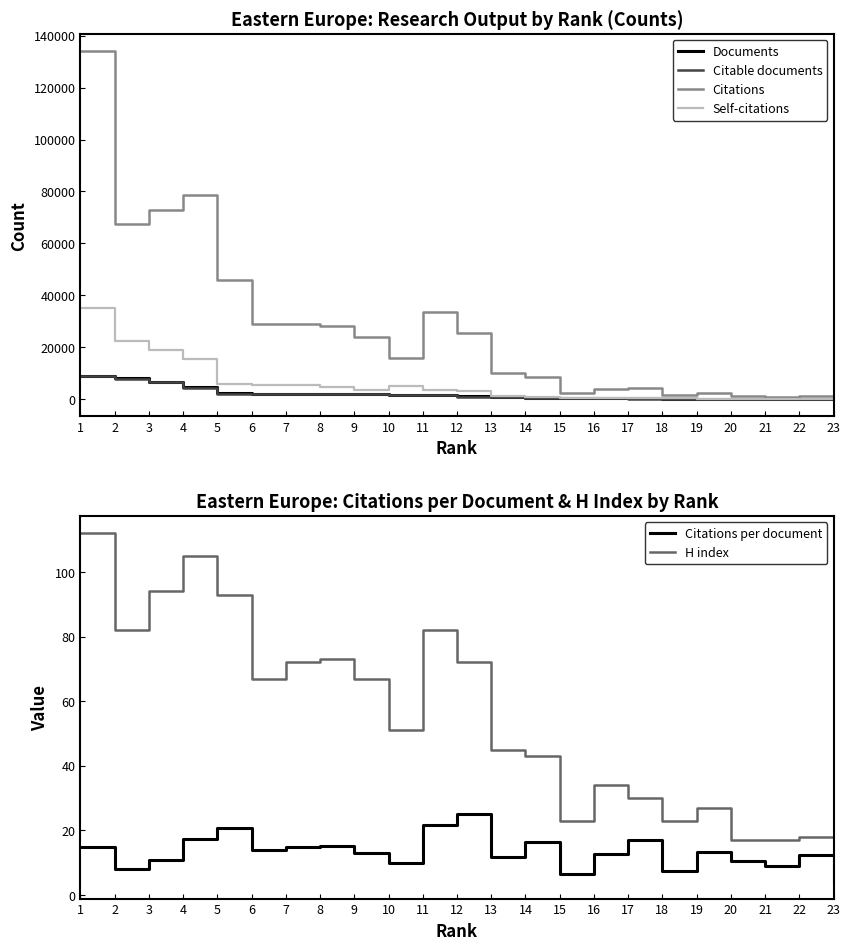

Count the number of data series in this chart.

6